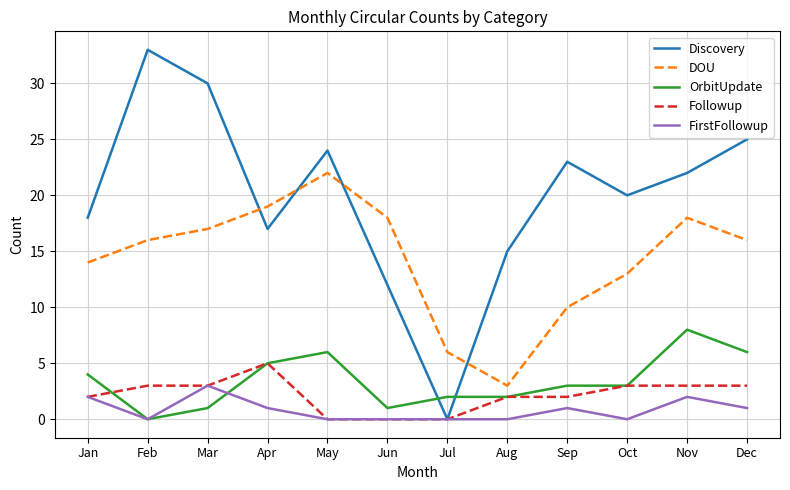

What is the maximum value shown in the chart?

33